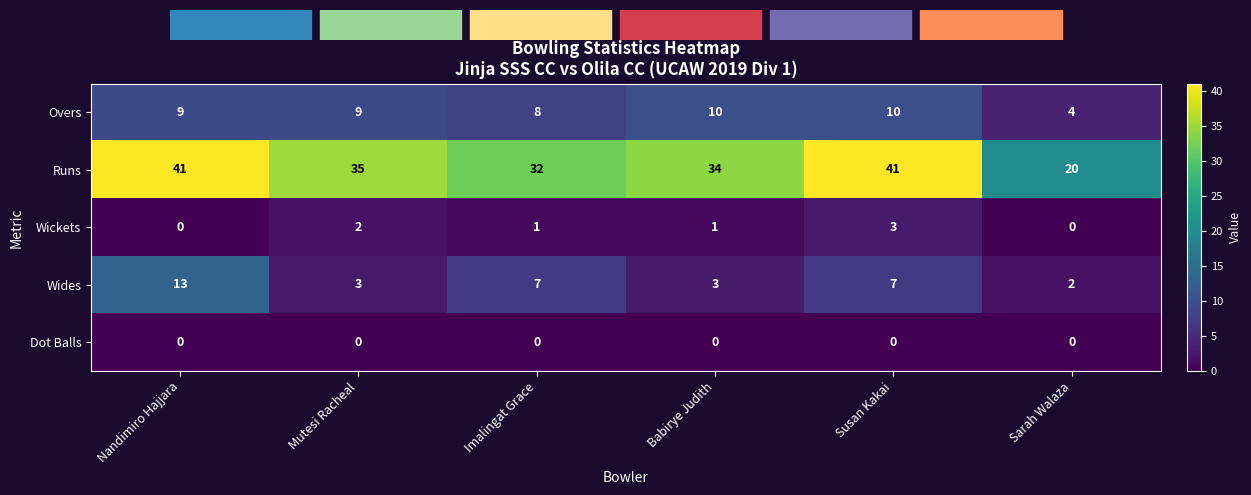

How many data points does each series have?

6